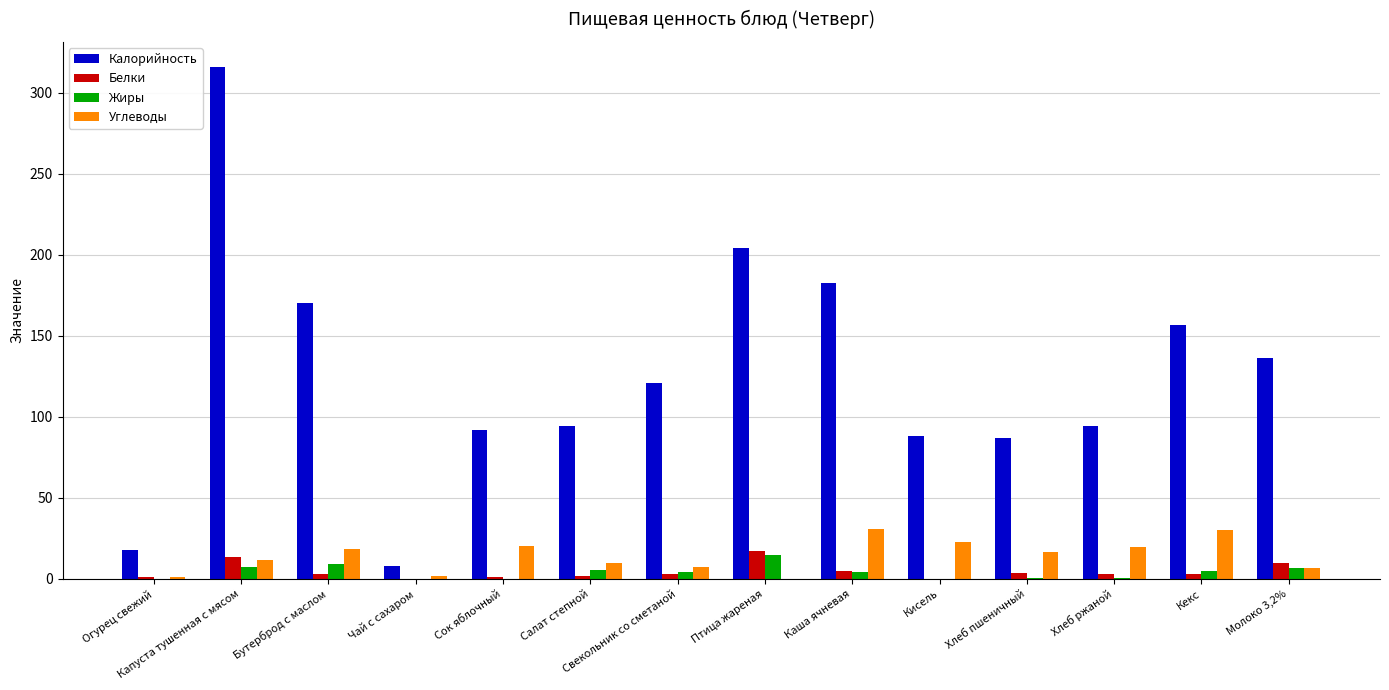

How many values in the Углеводы series exceed 16?

7